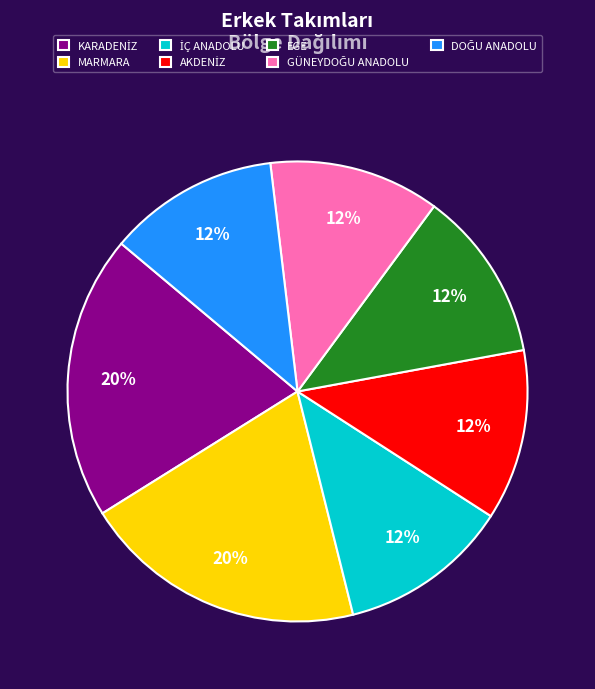

To the nearest percent, what percentage of the pie is EGE?

12%